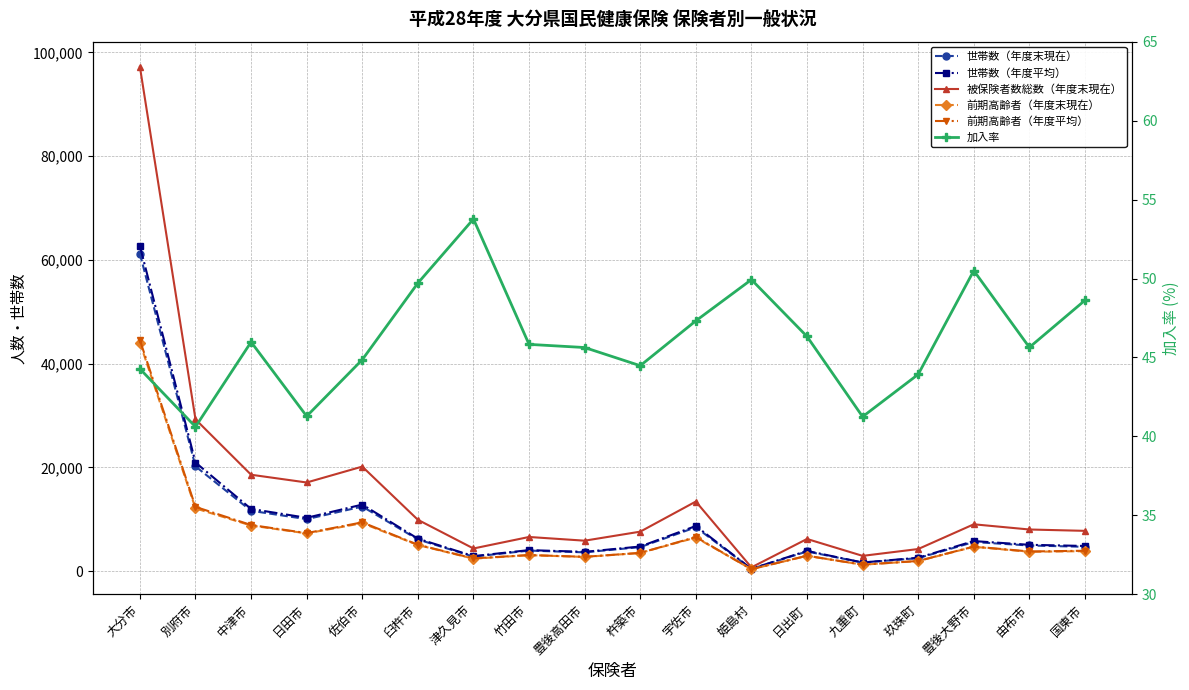

True or false: 前期高齢者（年度平均） and 前期高齢者（年度末現在） cross at least once.

True